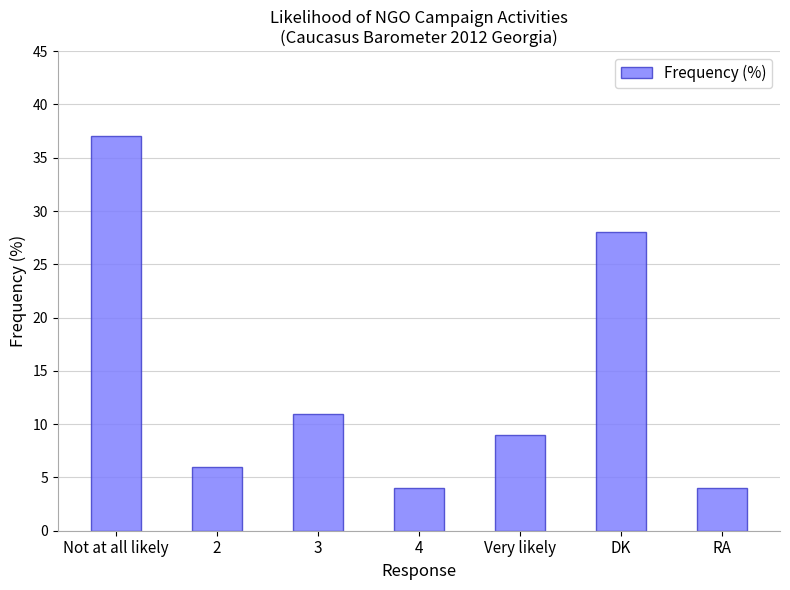

Reading left to right, list all the values displayed in this chart.

Not at all likely=37	2=6	3=11	4=4	Very likely=9	DK=28	RA=4